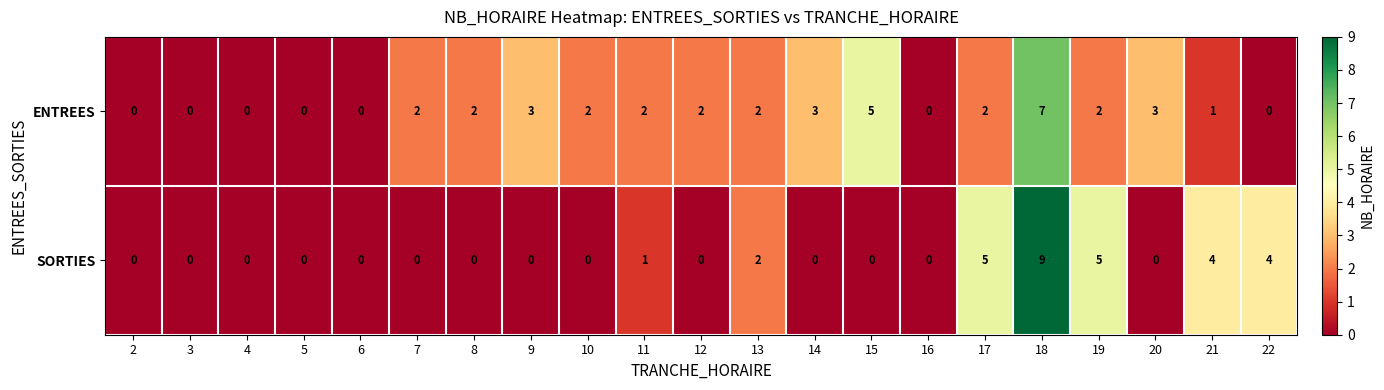

True or false: ENTREES has a value of 0 at 5.

True